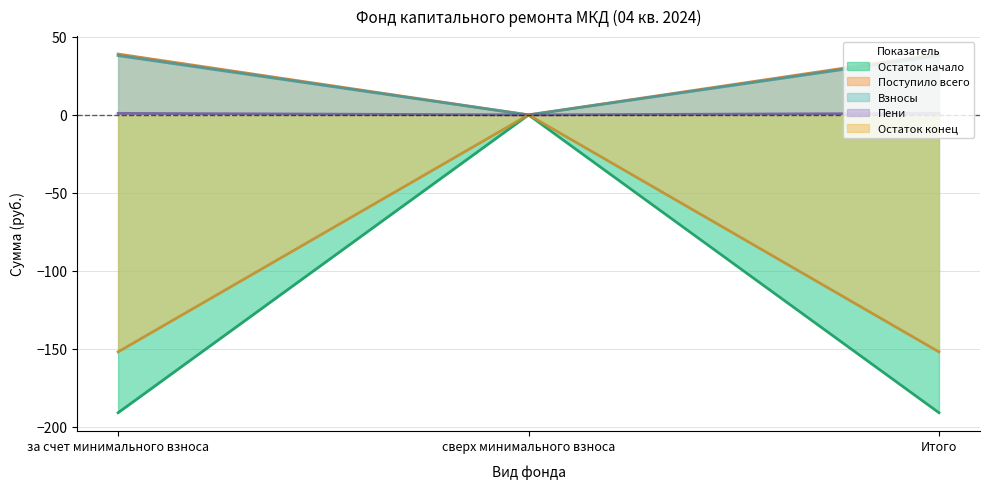

Is the value of Пени at за счет минимального взноса greater than the value of Остаток конец at сверх минимального взноса?

Yes